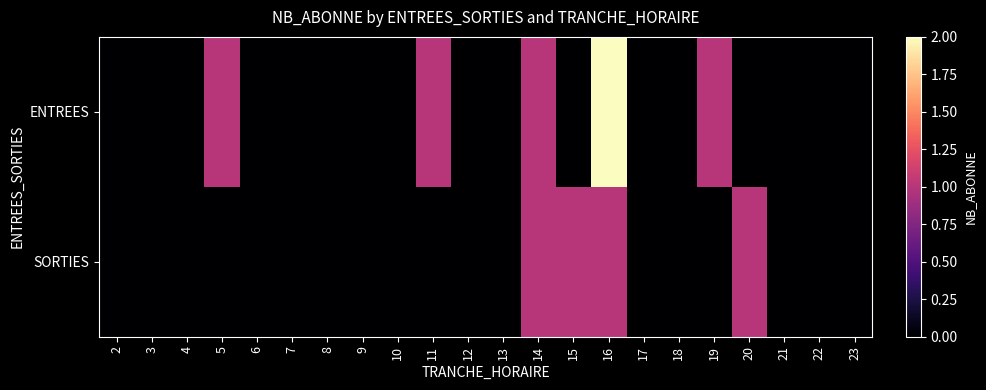

Reading left to right, list all the values displayed in this chart.

ENTREES: 2=0	3=0	4=0	5=1	6=0	7=0	8=0	9=0	10=0	11=1	12=0	13=0	14=1	15=0	16=2	17=0	18=0	19=1	20=0	21=0	22=0	23=0
SORTIES: 2=0	3=0	4=0	5=0	6=0	7=0	8=0	9=0	10=0	11=0	12=0	13=0	14=1	15=1	16=1	17=0	18=0	19=0	20=1	21=0	22=0	23=0